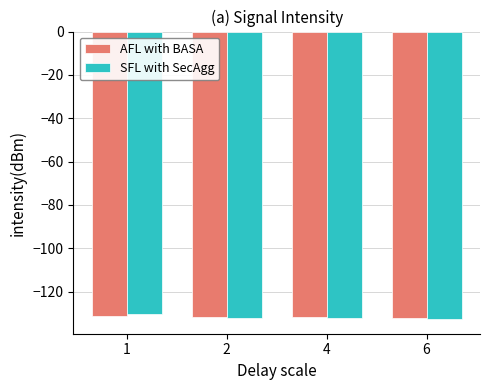

What is the sum of the SFL with SecAgg values at 2 and 6?

-265.0